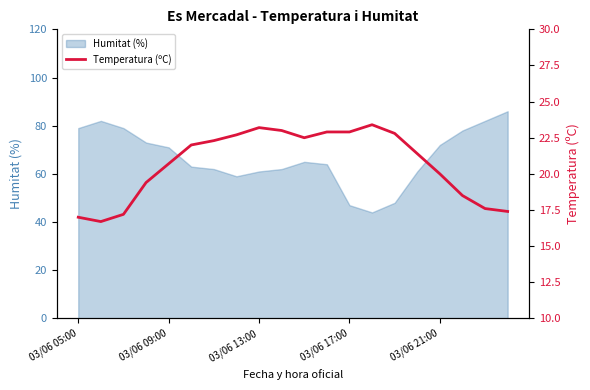

What is the highest value of the Humitat (%) series?

86